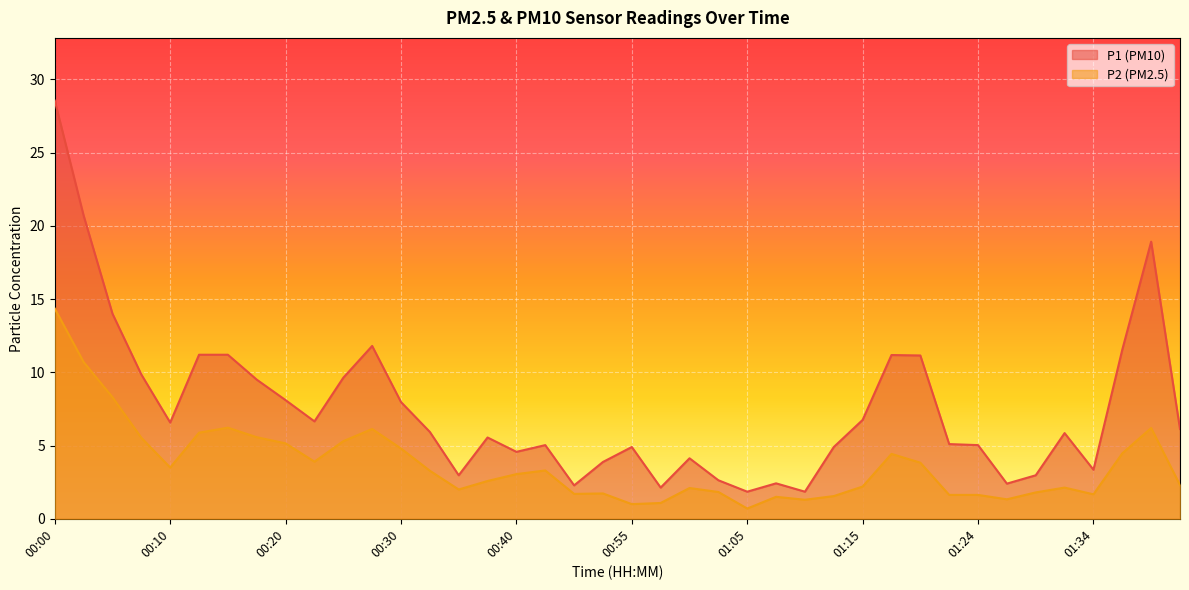

What is the total value across all series at 00:32?

9.2